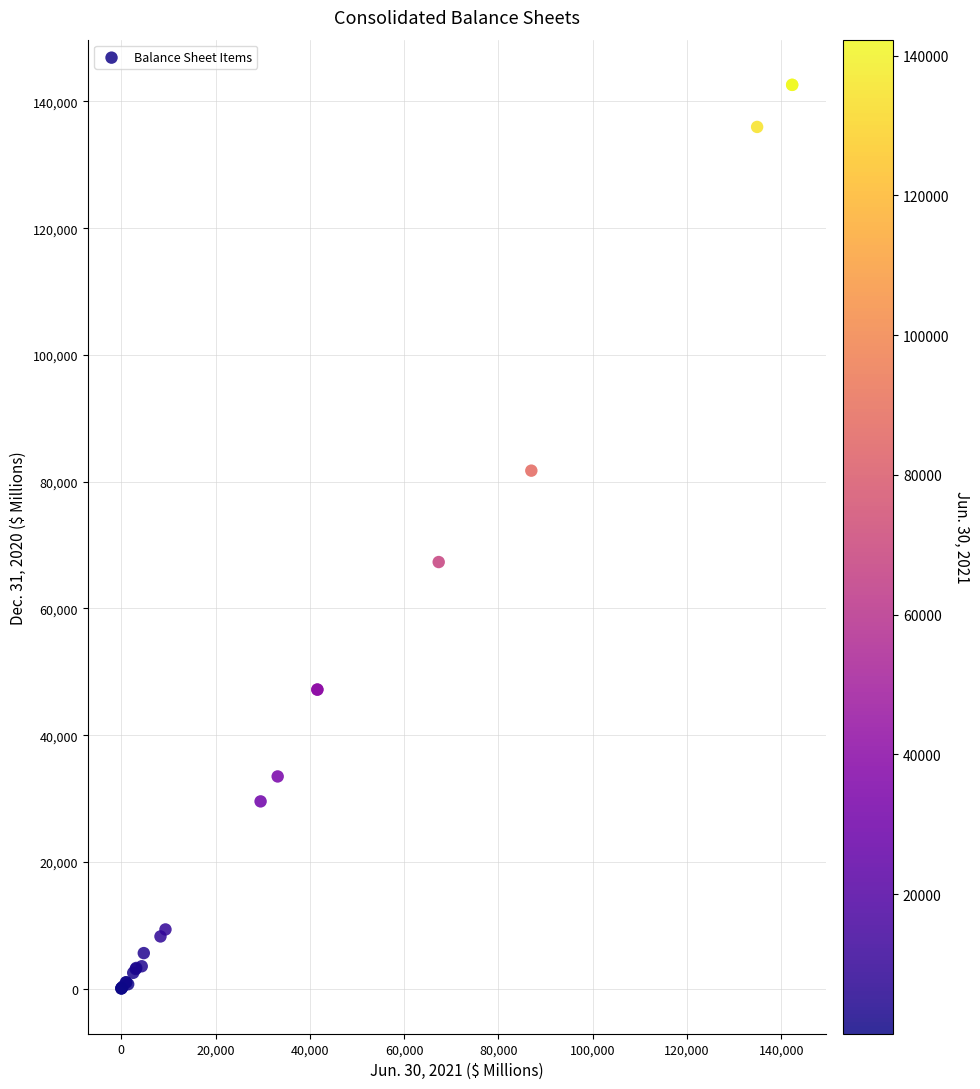

What Y value in the scatter plot is closest to 71322?

67322